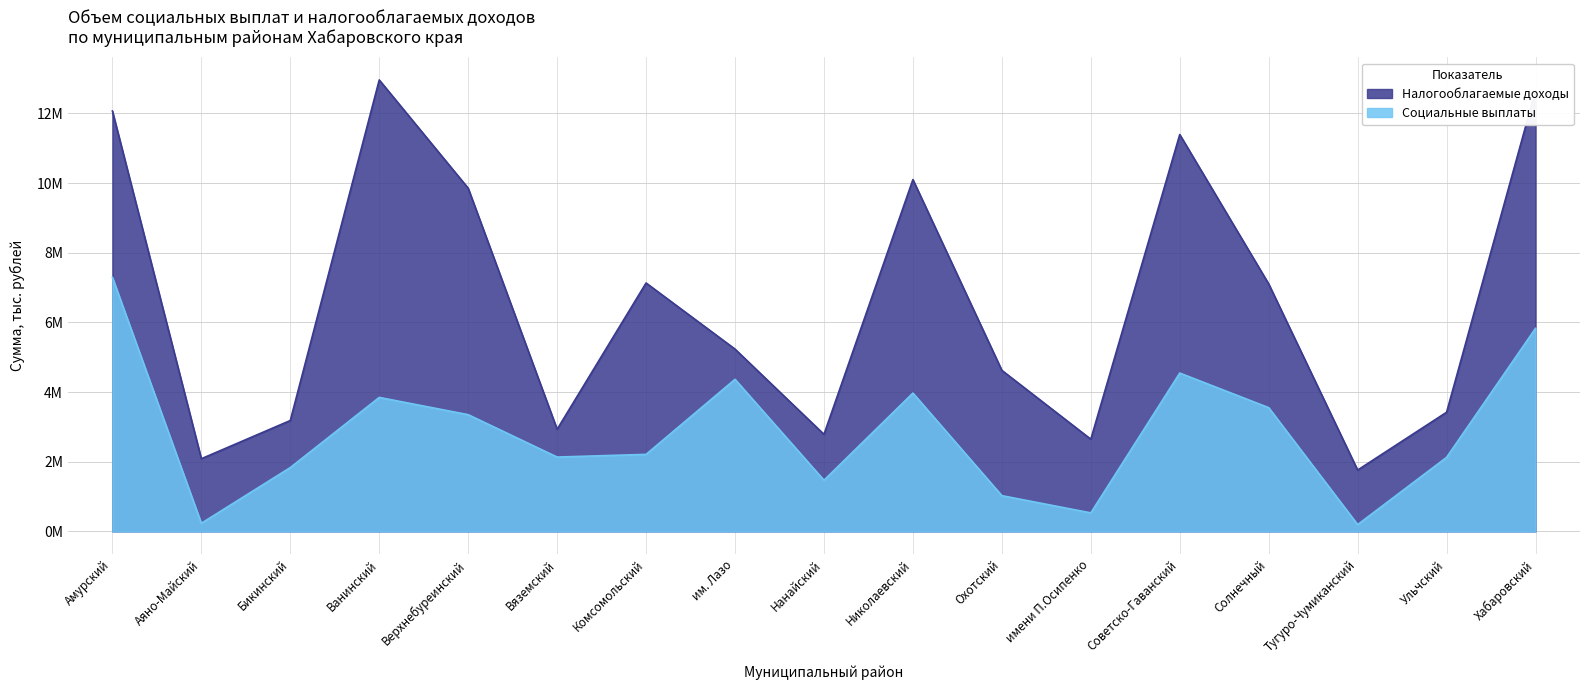

True or false: Налогооблагаемые доходы and Социальные выплаты intersect in this chart.

False